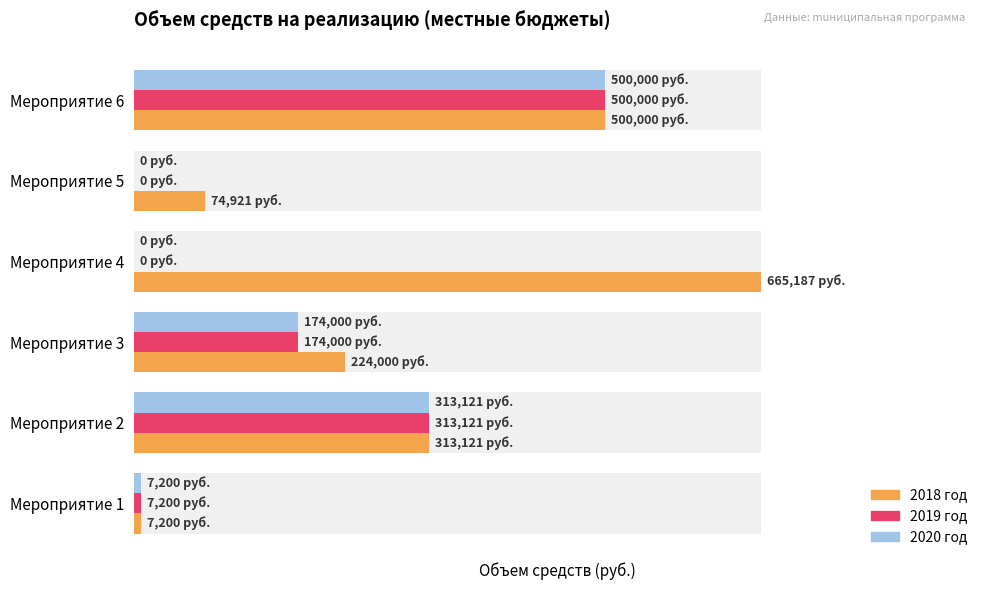

Rank the series at 2 from lowest to highest value.

2019 год, 2020 год, 2018 год